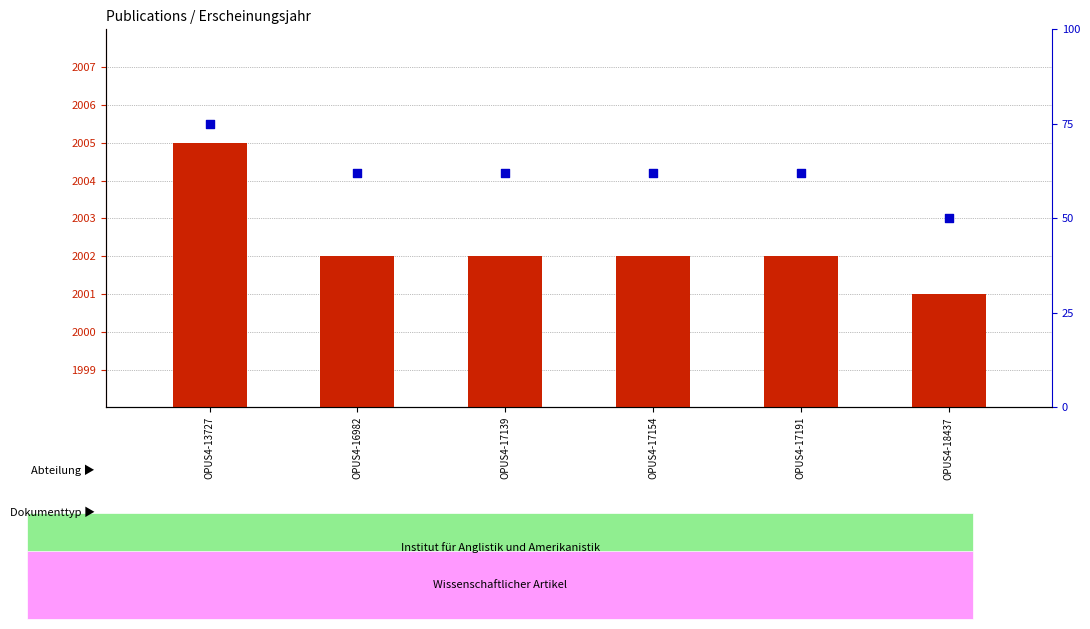

Which series has the largest total across all categories?

Erscheinungsjahr